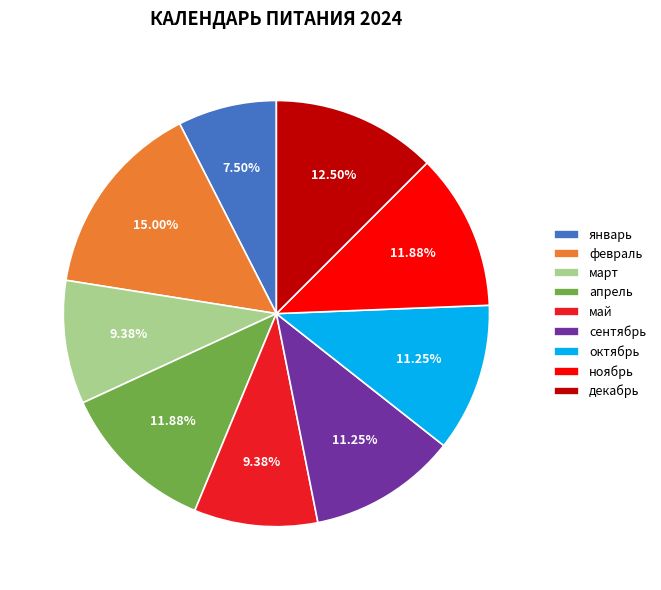

Does any single category account for the majority?

No